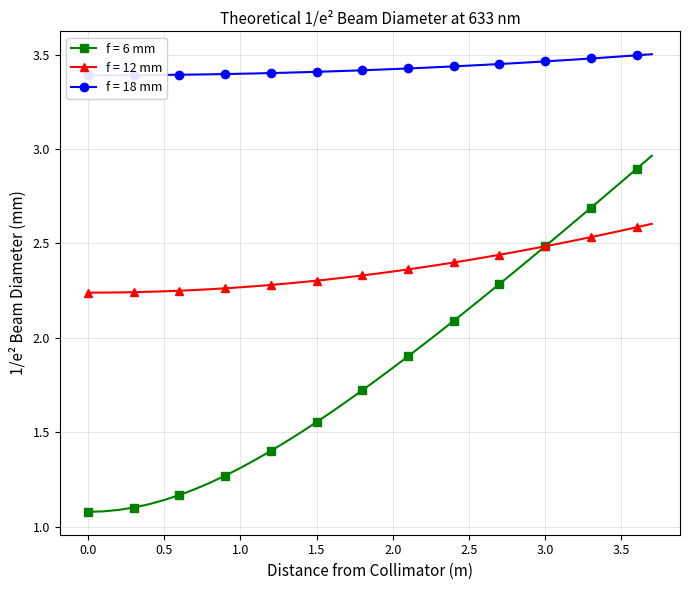

After their last crossing, which series has the higher values: f = 12 mm or f = 6 mm?

f = 6 mm